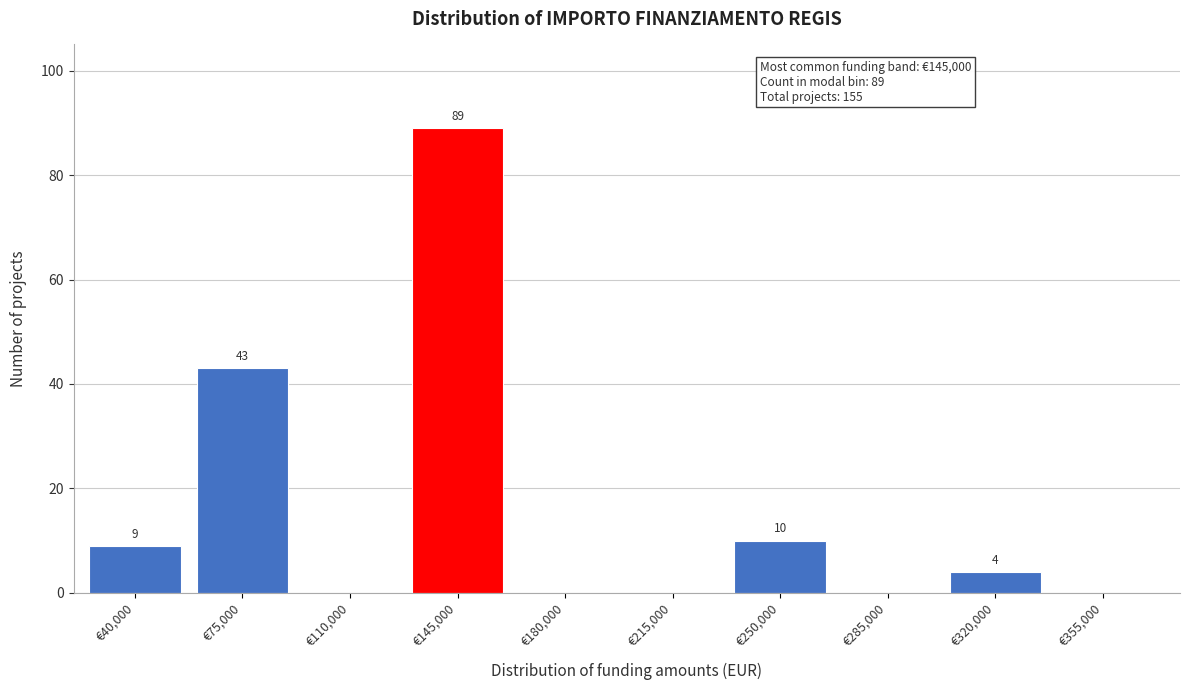

Reading right to left, transcribe all the data shown in this chart.

€355,000=0	€320,000=4	€285,000=0	€250,000=10	€215,000=0	€180,000=0	€145,000=89	€110,000=0	€75,000=43	€40,000=9